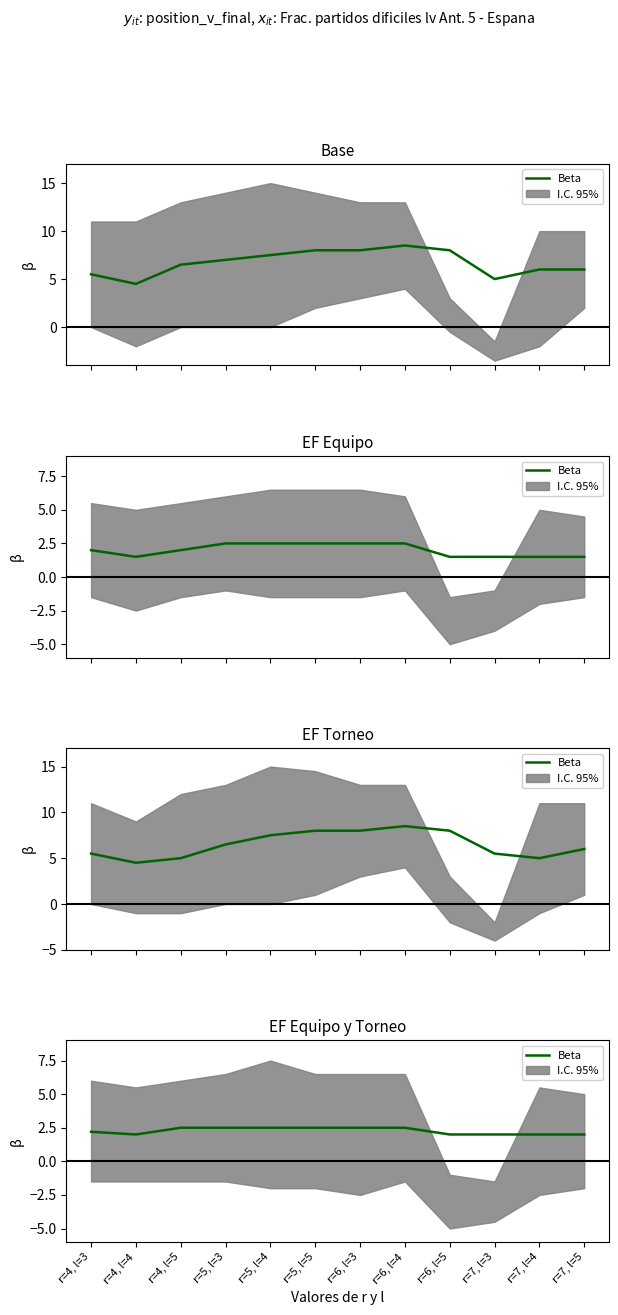

Rank the categories by value from lowest to highest.

r=4, l=4, r=6, l=5, r=7, l=3, r=7, l=4, r=7, l=5, r=4, l=3, r=4, l=5, r=5, l=3, r=5, l=4, r=5, l=5, r=6, l=3, r=6, l=4